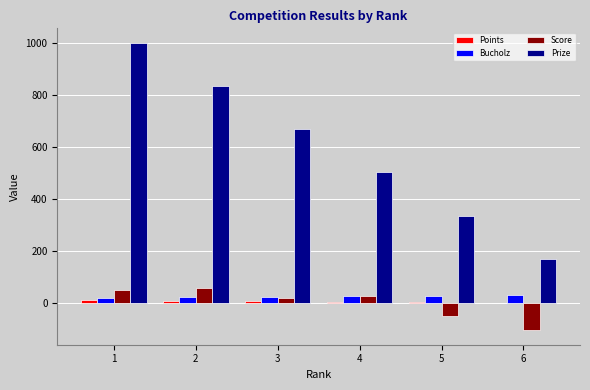

The value of Bucholz at 2 is 22. True or false?

True